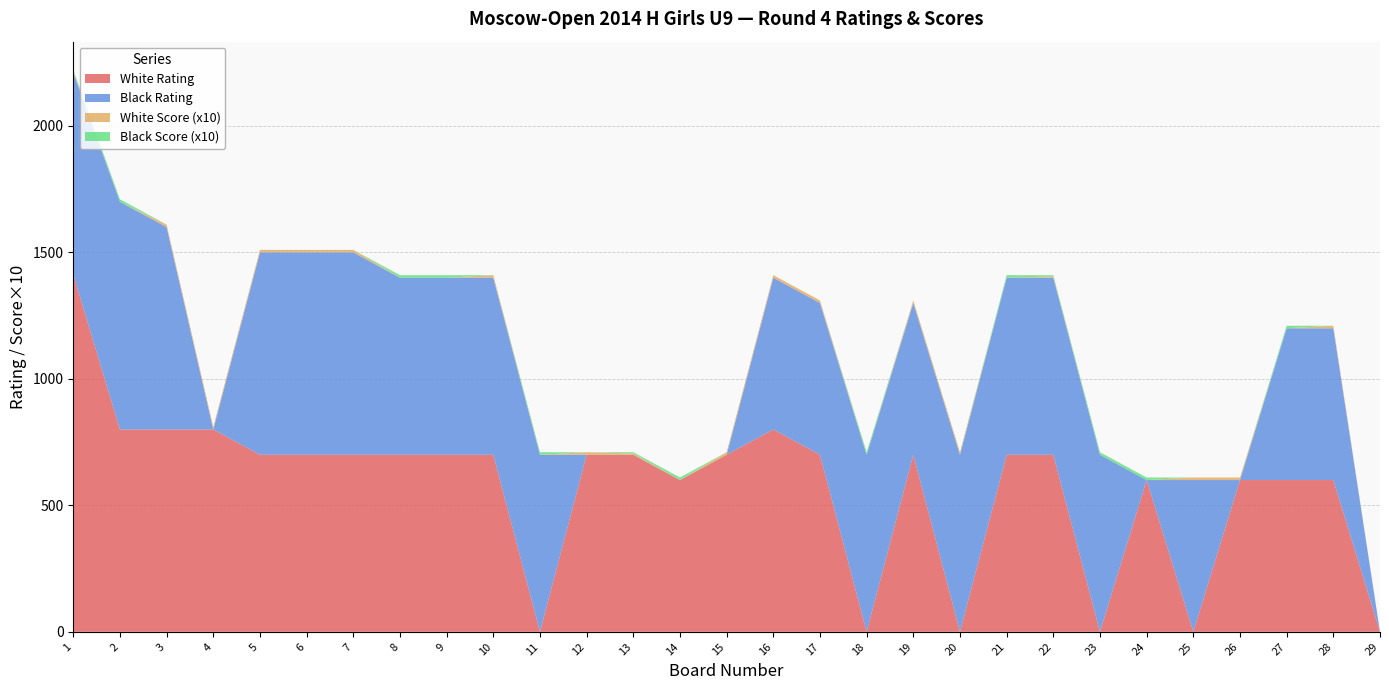

Reading right to left, list all the values displayed in this chart.

White Rating: 29=0	28=600	27=600	26=600	25=0	24=600	23=0	22=700	21=700	20=0	19=700	18=0	17=700	16=800	15=700	14=600	13=700	12=700	11=0	10=700	9=700	8=700	7=700	6=700	5=700	4=800	3=800	2=800	1=1412
Black Rating: 29=0	28=600	27=600	26=0	25=600	24=0	23=700	22=700	21=700	20=700	19=600	18=700	17=600	16=600	15=0	14=0	13=0	12=0	11=700	10=700	9=700	8=700	7=800	6=800	5=800	4=0	3=800	2=900	1=800
White Score (x10): 29=0	28=10	27=0	26=10	25=10	24=0	23=0	22=5	21=0	20=10	19=10	18=0	17=10	16=10	15=10	14=0	13=5	12=10	11=0	10=10	9=0	8=0	7=10	6=10	5=10	4=10	3=10	2=0	1=5
Black Score (x10): 29=0	28=0	27=10	26=0	25=0	24=10	23=10	22=5	21=10	20=0	19=0	18=10	17=0	16=0	15=0	14=10	13=5	12=0	11=10	10=0	9=10	8=10	7=0	6=0	5=0	4=0	3=0	2=10	1=5